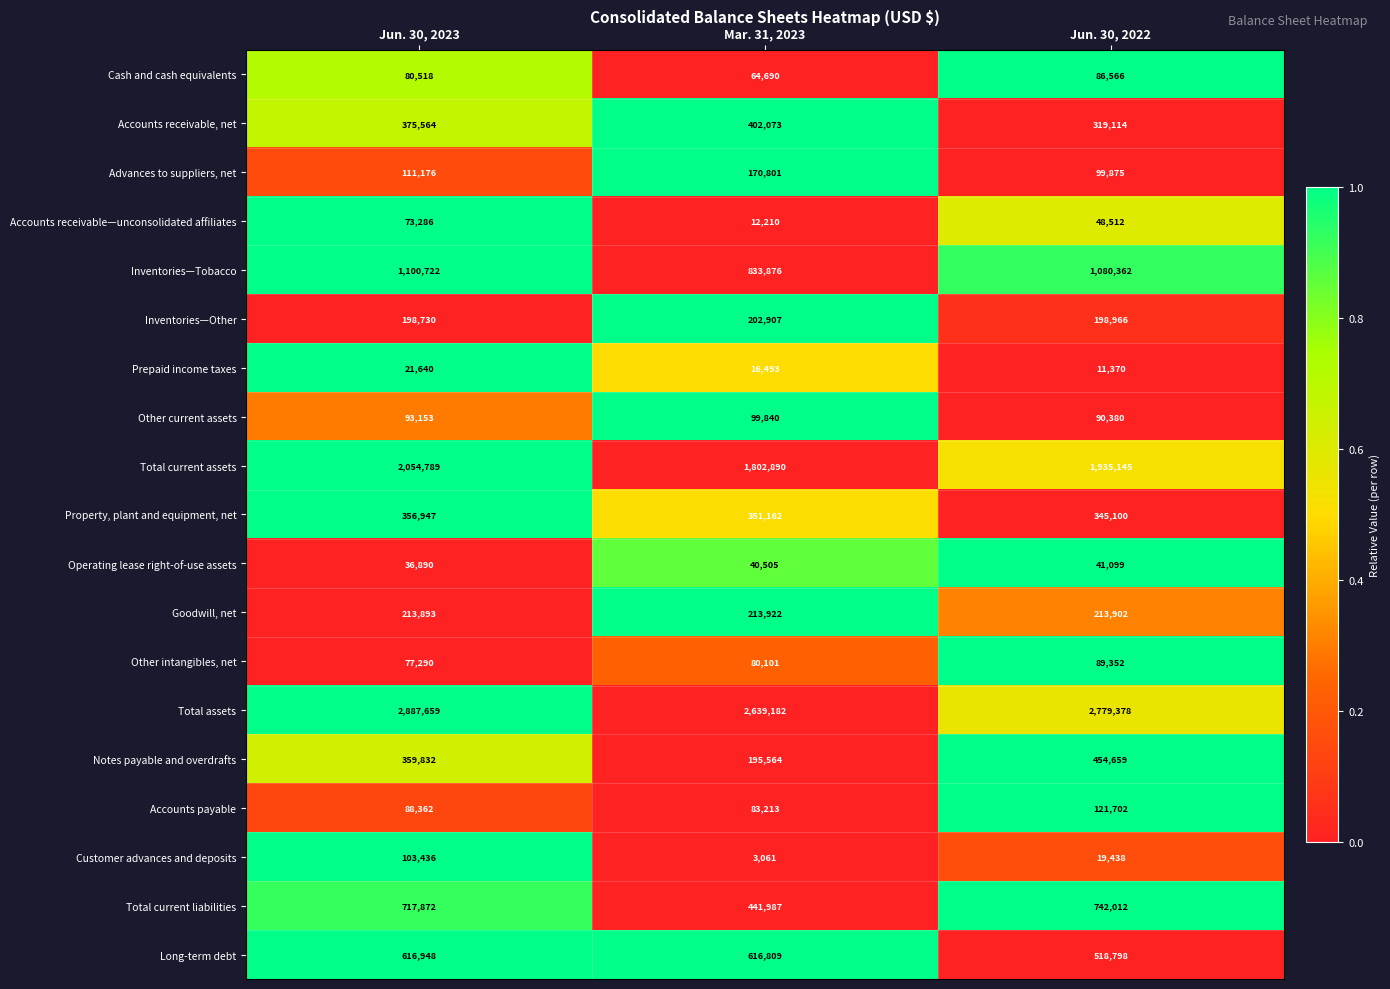

Which series changed the most between Jun. 30, 2023 and Jun. 30, 2022?

Total current assets